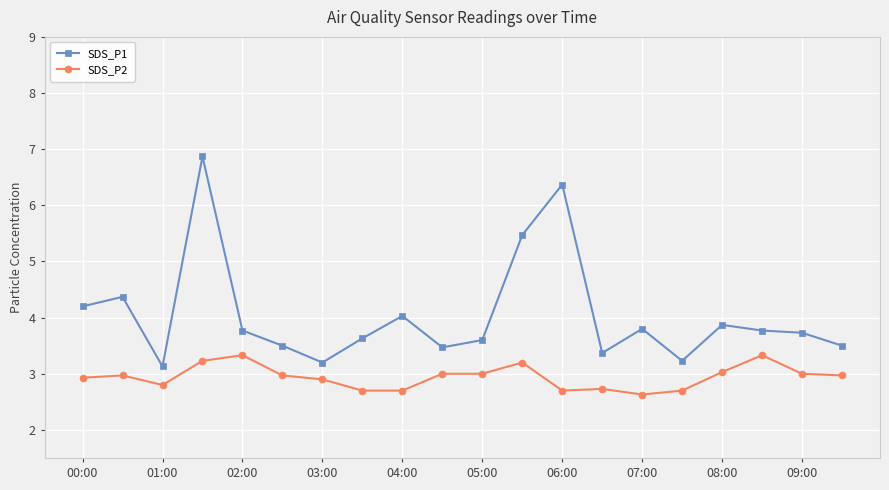

What is the maximum value shown in the chart?

6.9